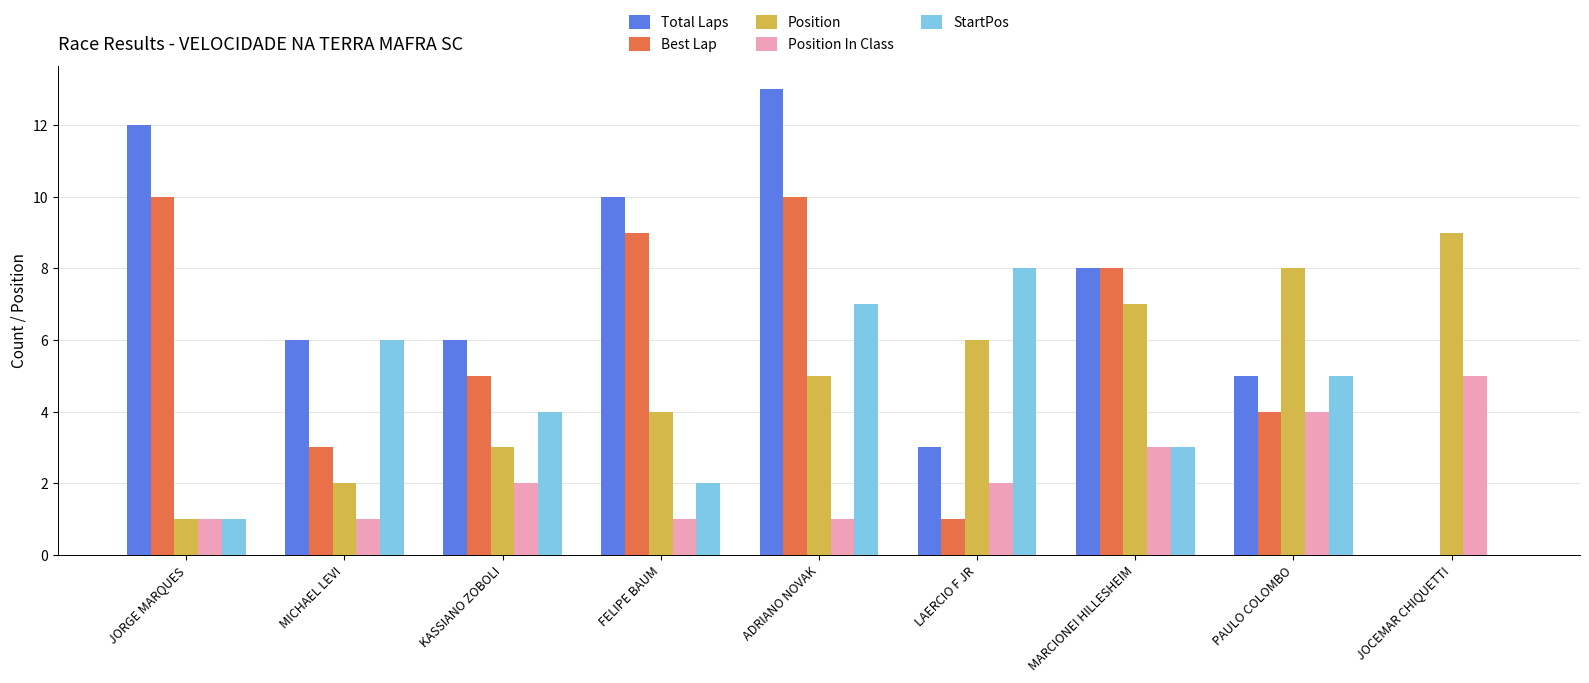

At which label does Position In Class reach its peak?

JOCEMAR CHIQUETTI